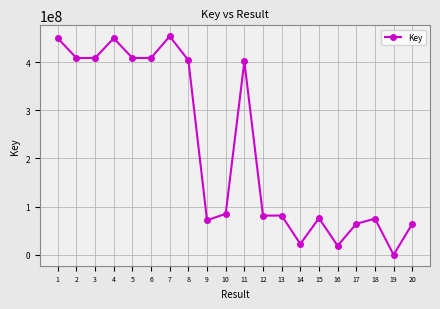

Which has a higher value, 1 or 5?

1